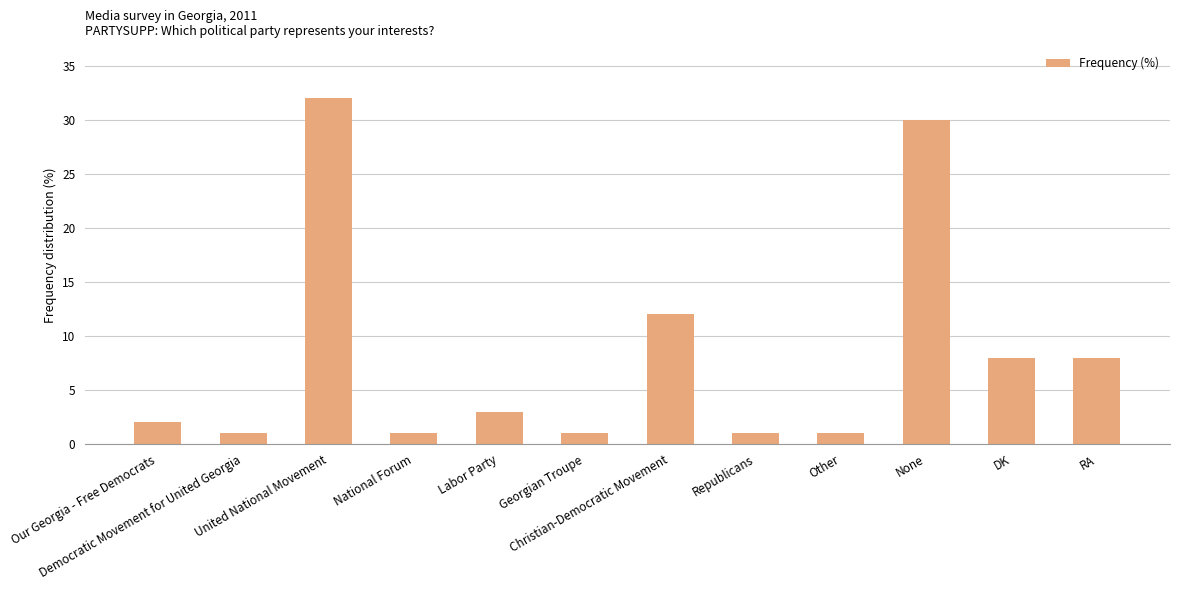

What position from the right is Democratic Movement for United Georgia?

11